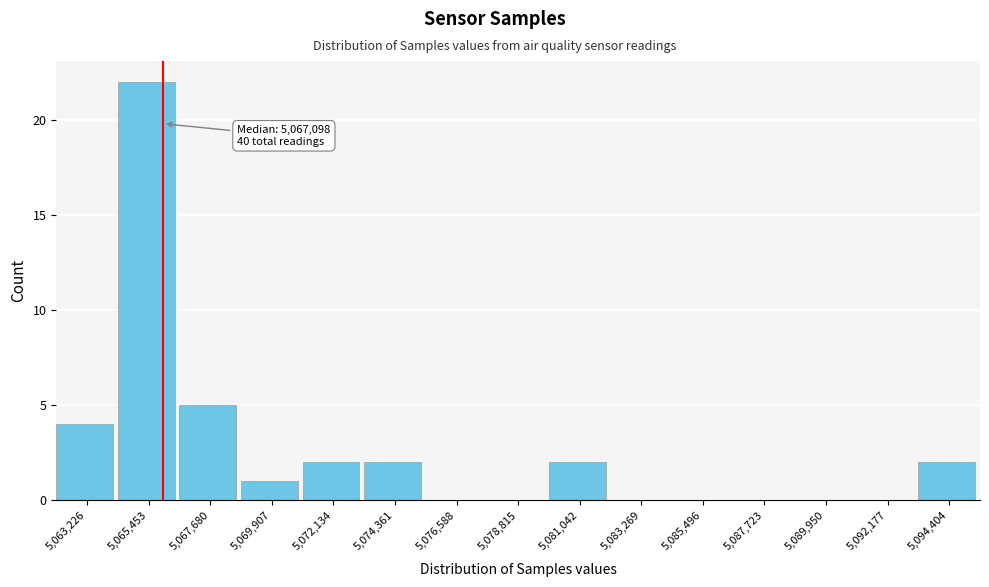

Reading left to right, transcribe all the data shown in this chart.

5,063,226=4	5,065,453=22	5,067,680=5	5,069,907=1	5,072,134=2	5,074,361=2	5,076,588=0	5,078,815=0	5,081,042=2	5,083,269=0	5,085,496=0	5,087,723=0	5,089,950=0	5,092,177=0	5,094,404=2